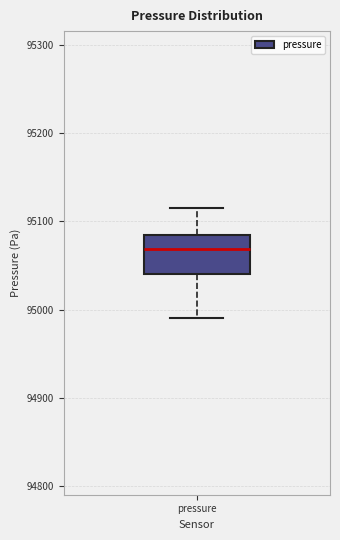

Read this box plot against the y-axis: the position of the median line, the range covered by the box, and the ends of both whiskers. The values are not printed on the chart, so give them approximately, as read against the axis.

median 95070, box 95040 to 95080, whiskers 94990 to 95120